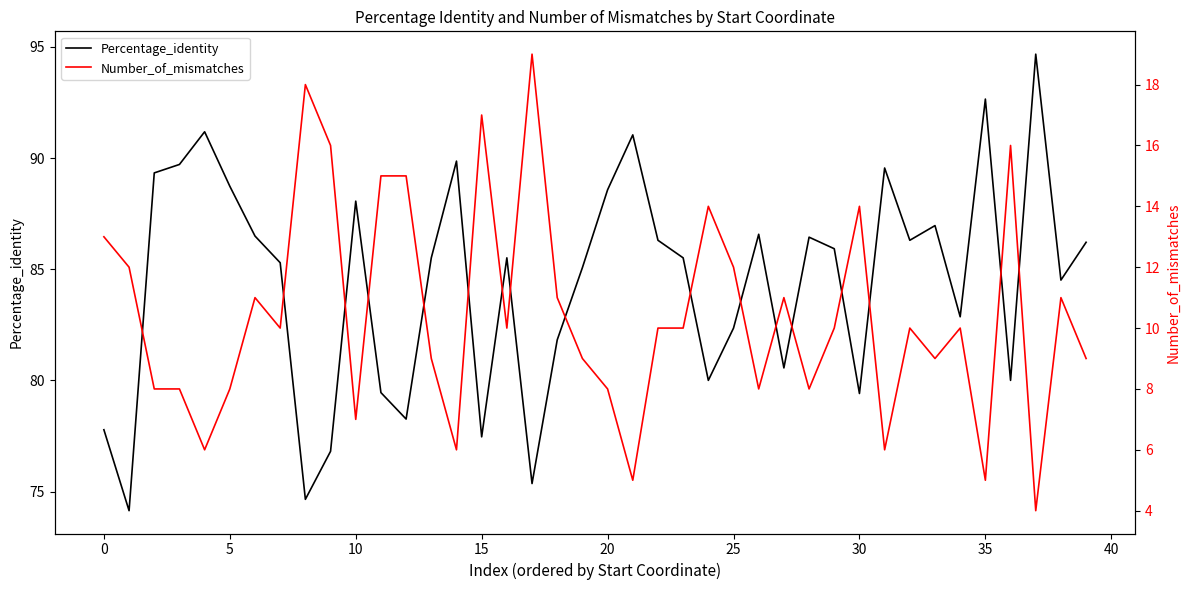

The Number_of_mismatches series shows 13.2 at 29. True or false?

False